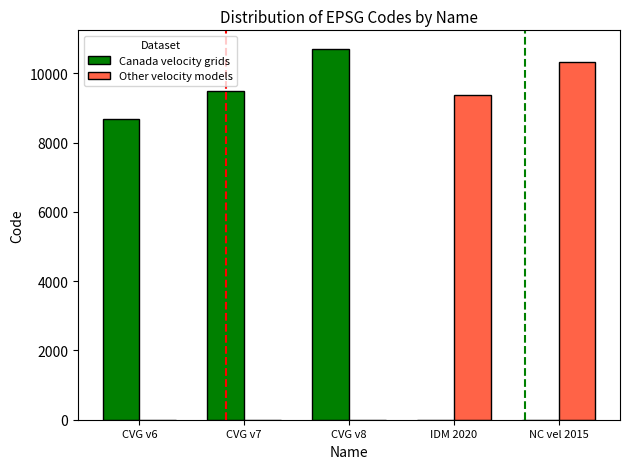

Is the value of Other velocity models at NC vel 2015 greater than the value of Canada velocity grids at IDM 2020?

Yes